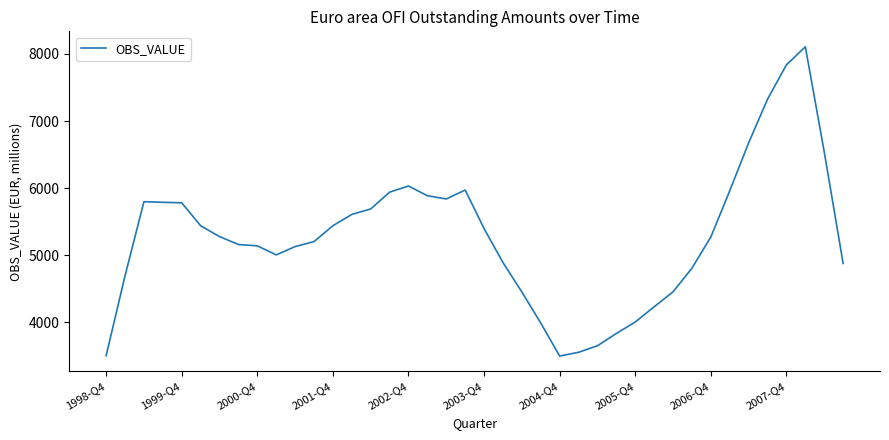

What is the smallest value displayed?

3497.7